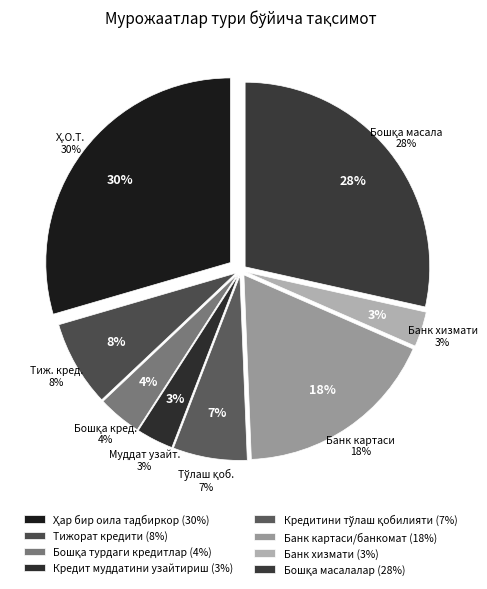

Which slice is the smallest?

Банк хизмати